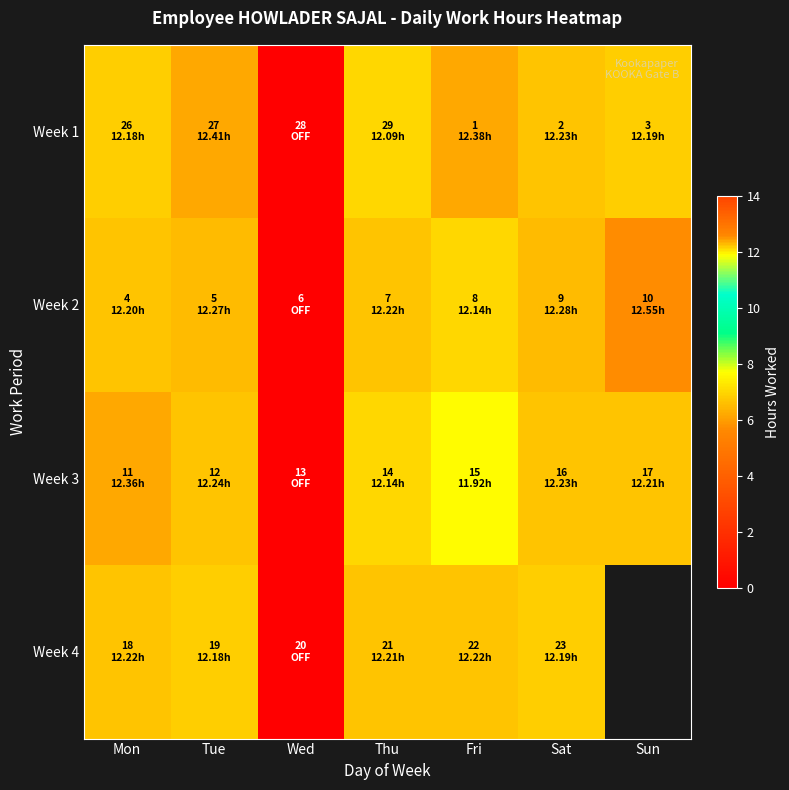

How many distinct data groups are displayed?

4